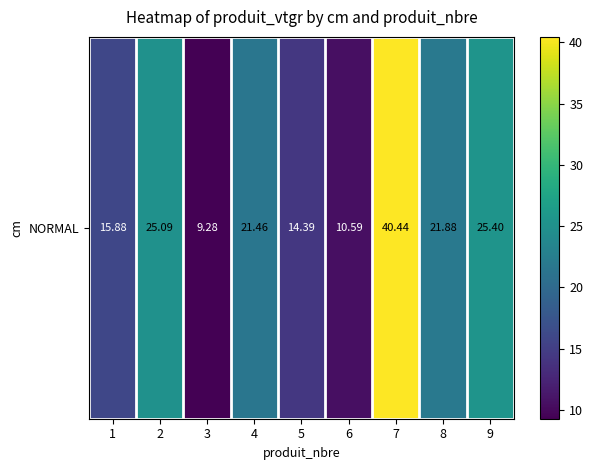

Reading right to left, transcribe all the data shown in this chart.

25.4	21.9	40.4	10.6	14.4	21.5	9.3	25.1	15.9